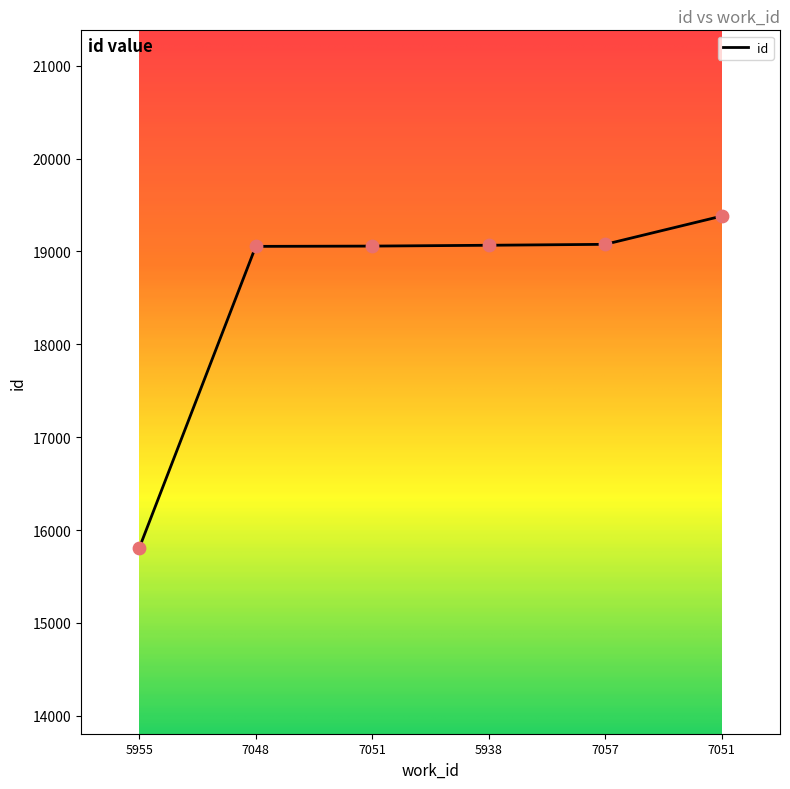

Approximately how many times larger is the value at 7051 compared to 5938?

1.0